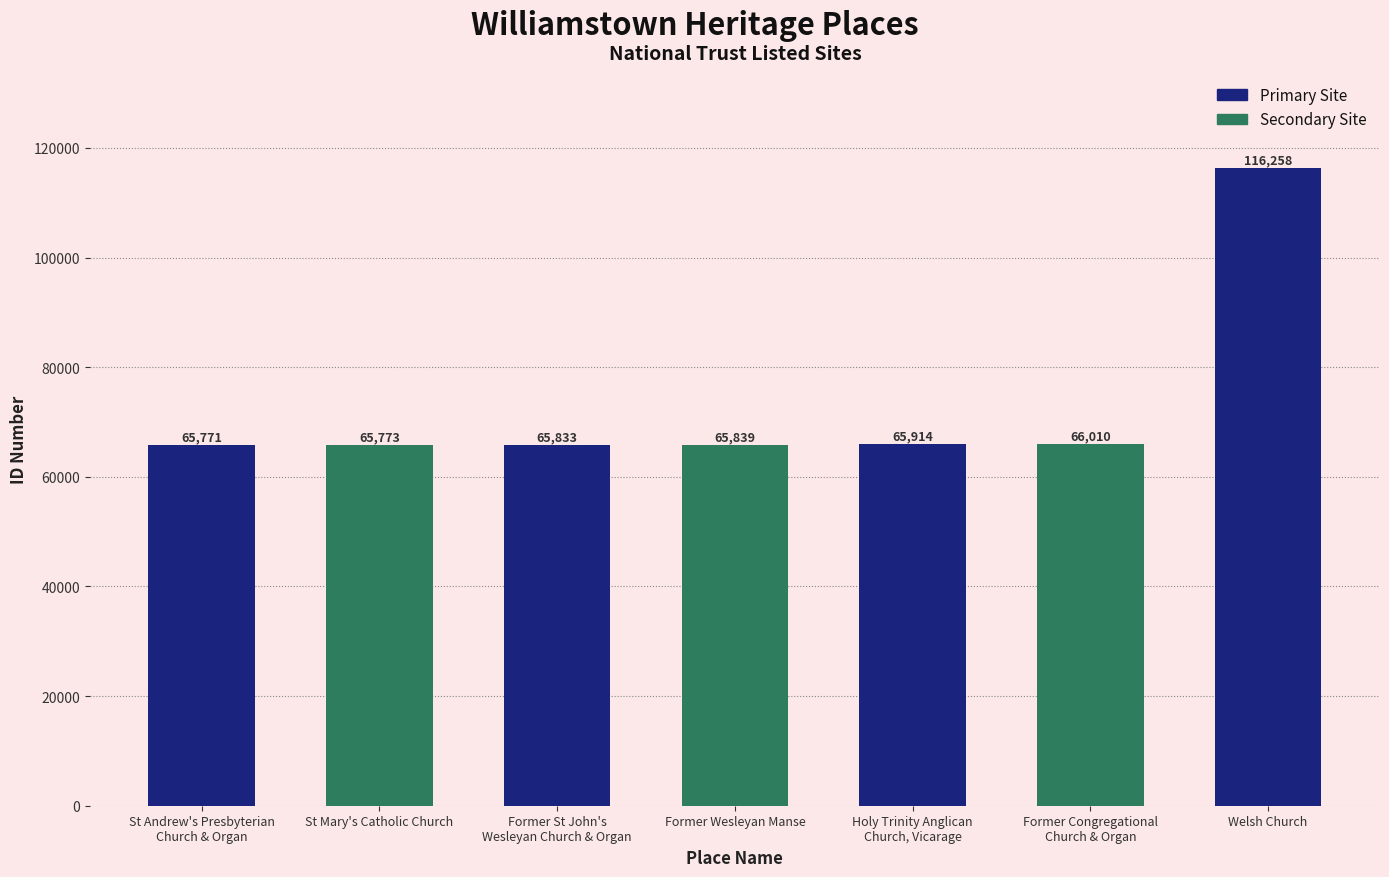

Rank the categories by value from highest to lowest.

Welsh Church, Former Congregational
Church & Organ, Holy Trinity Anglican
Church, Vicarage, Former Wesleyan Manse, Former St John's
Wesleyan Church & Organ, St Mary's Catholic Church, St Andrew's Presbyterian
Church & Organ